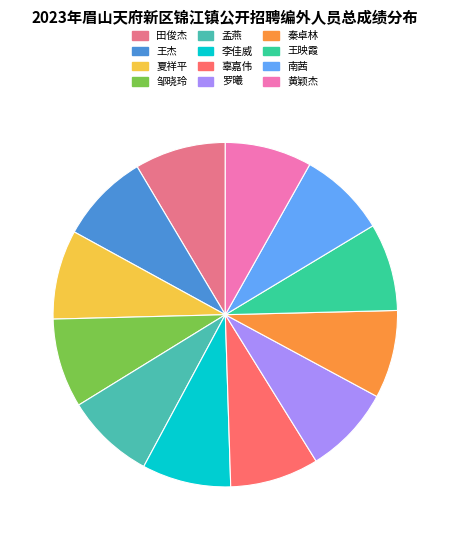

Count the number of slices in the pie.

12